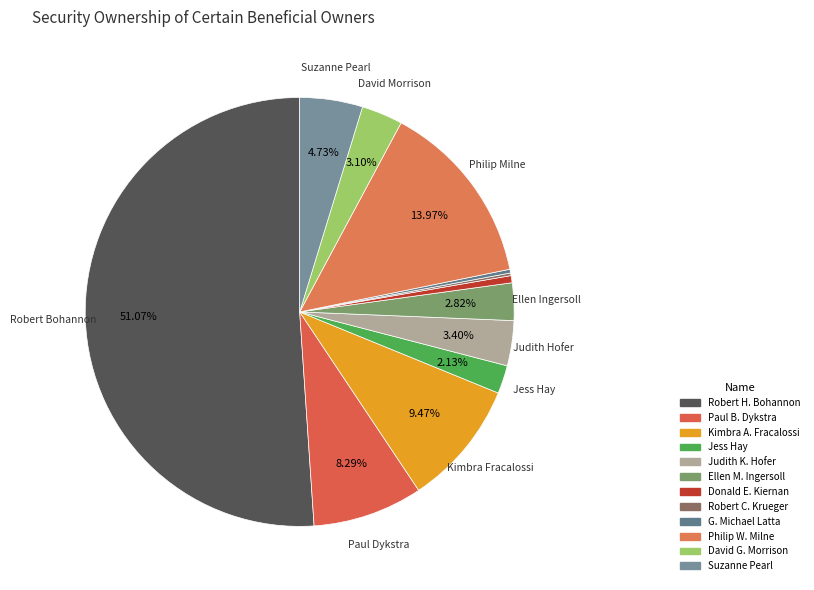

Which slice represents more than half of the pie?

Robert H. Bohannon